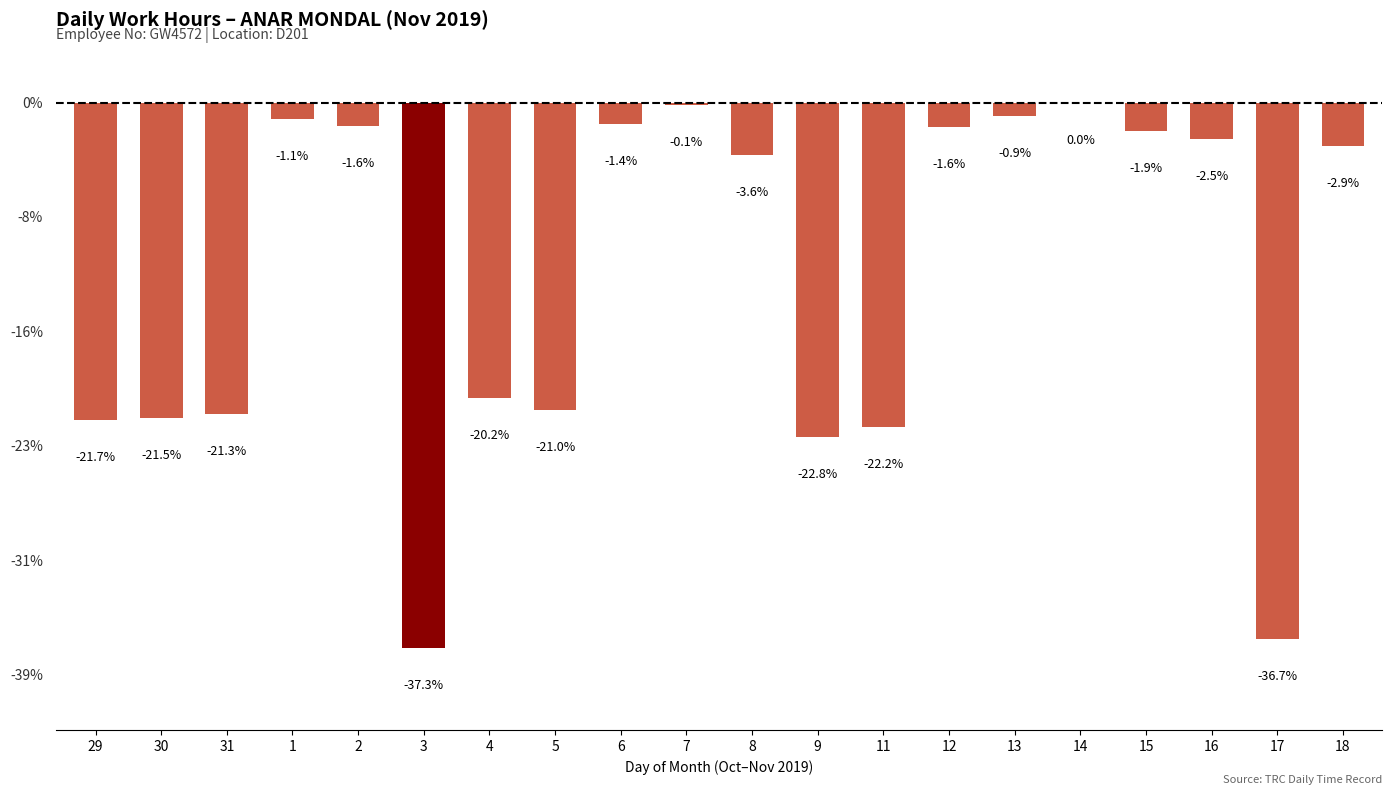

The chart shows a value of -0.6 at 16. True or false?

False